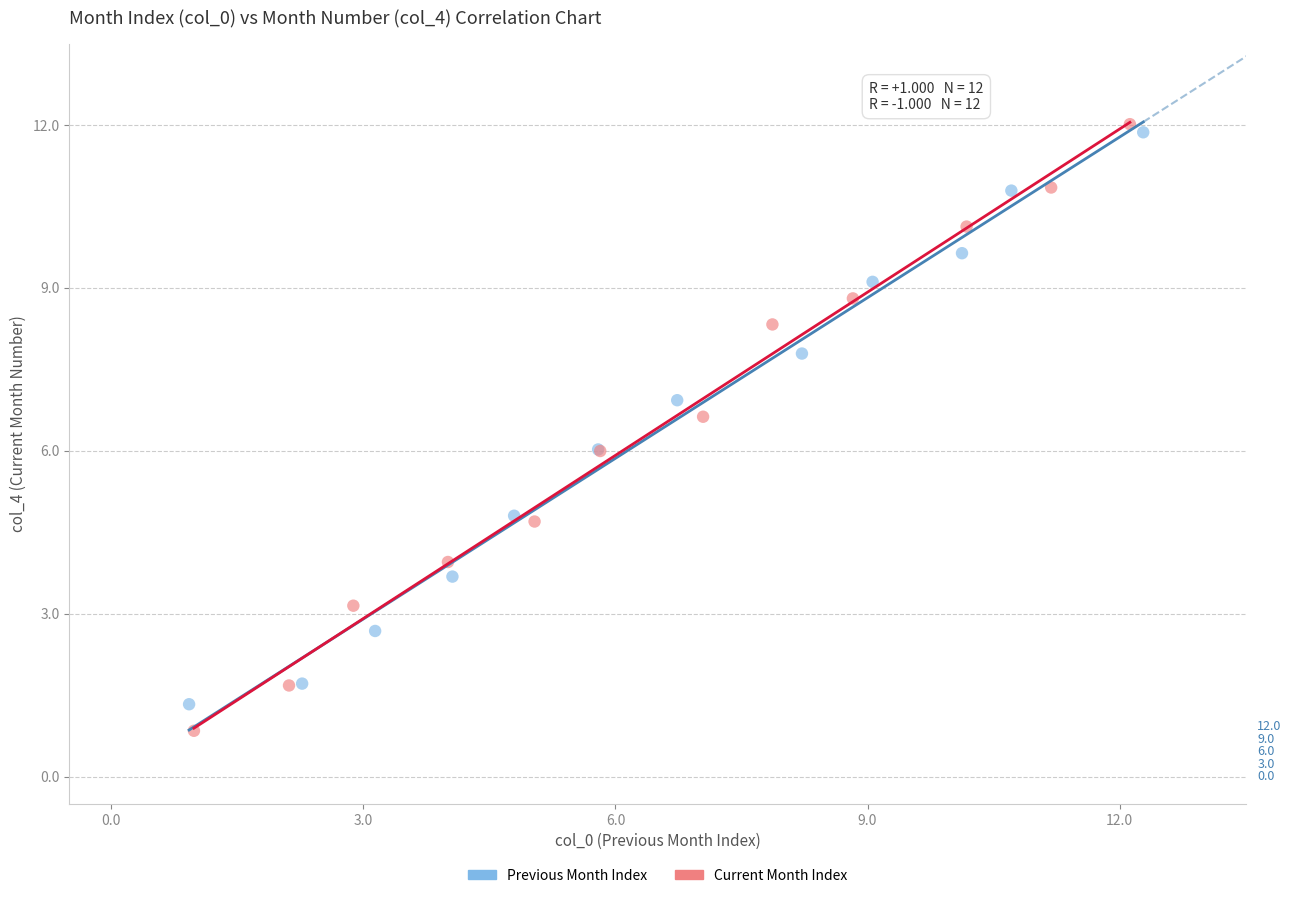

Which series has the widest spread of Y values?

Current Month Index